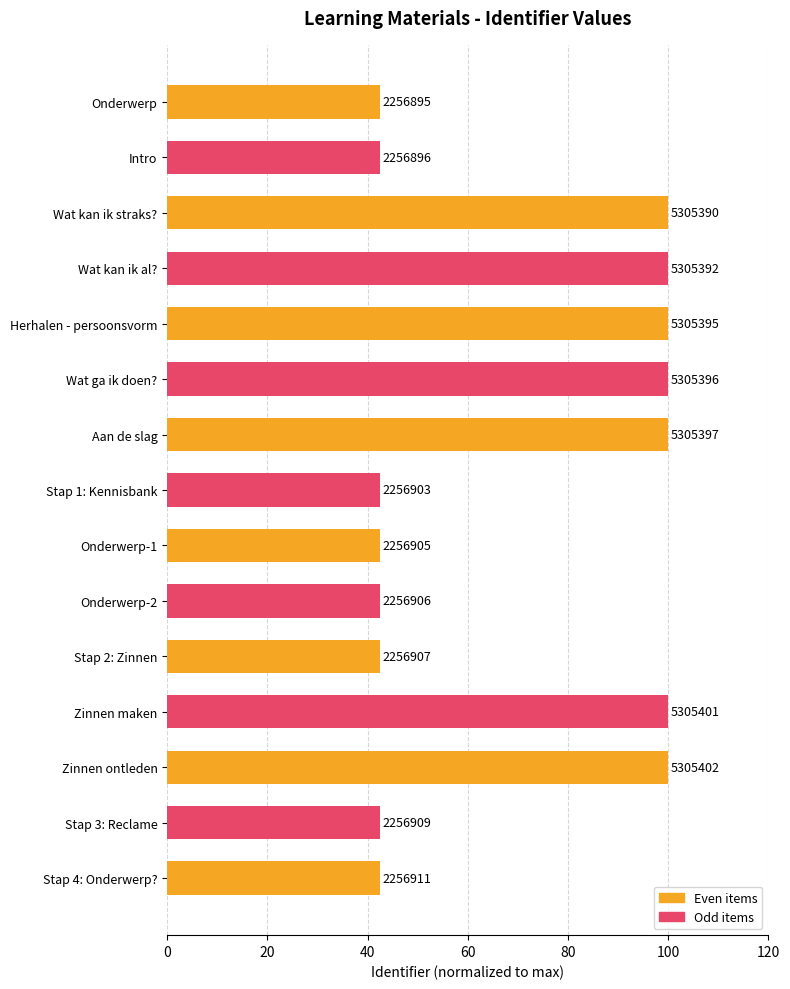

Are the bars horizontal?

Yes